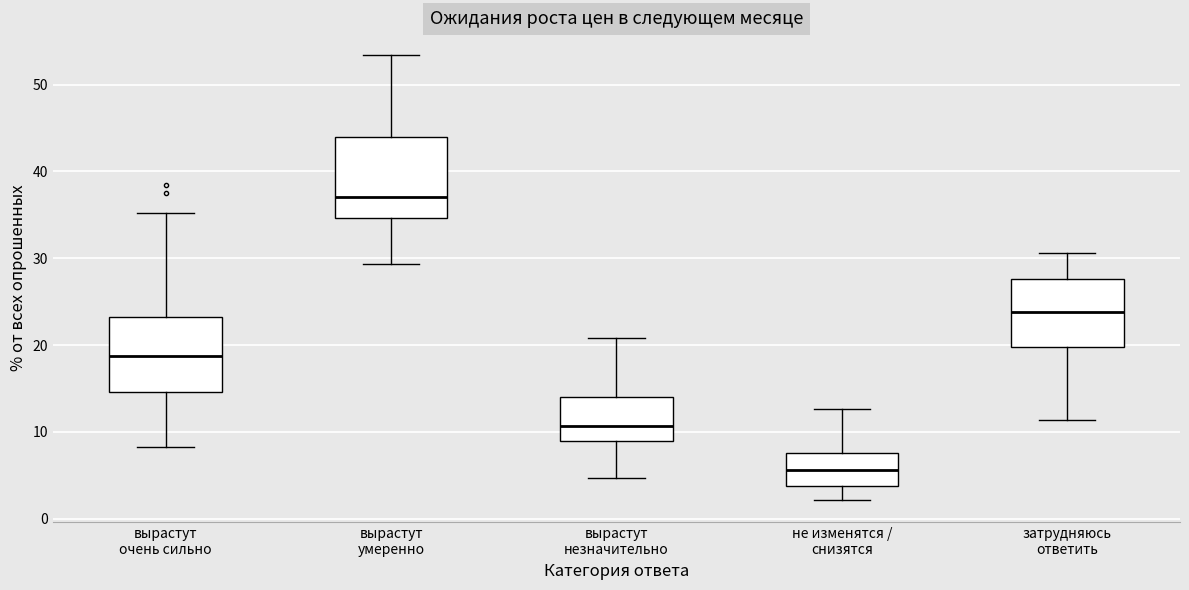

Which box has the highest median line?

вырастут умеренно